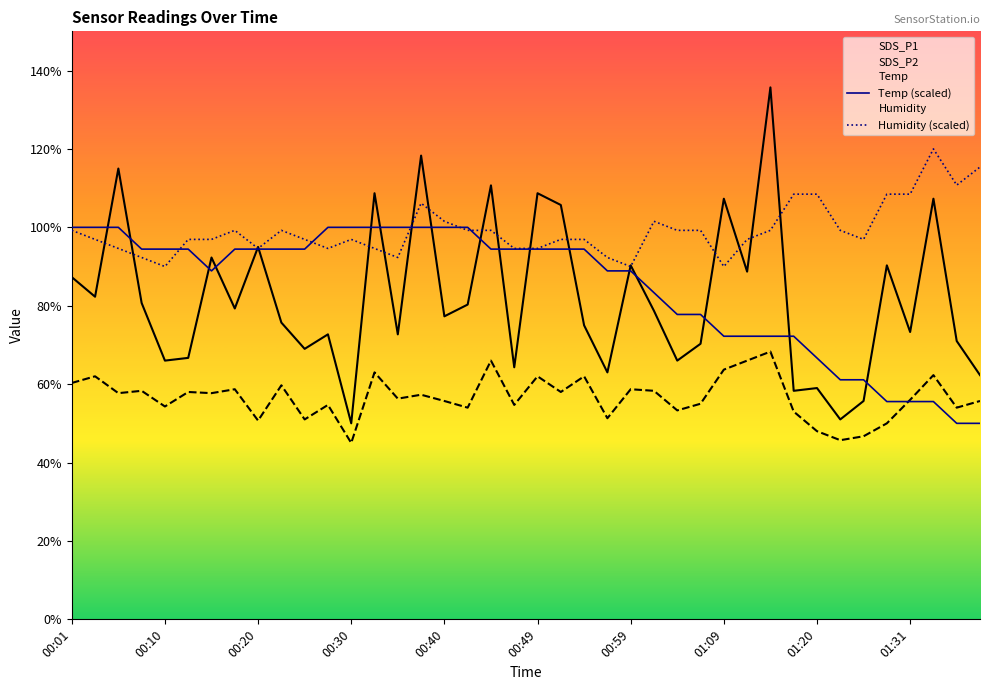

What position from the right is 01:29?

5